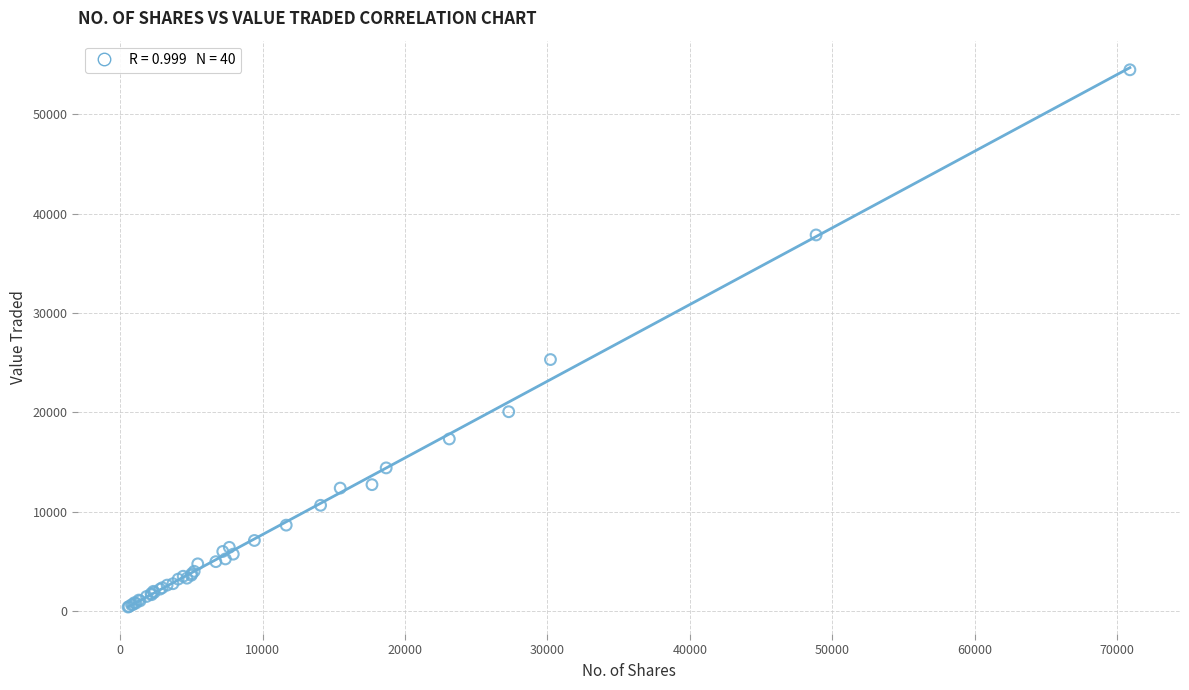

What Y value in the scatter plot is closest to 27450?

25323